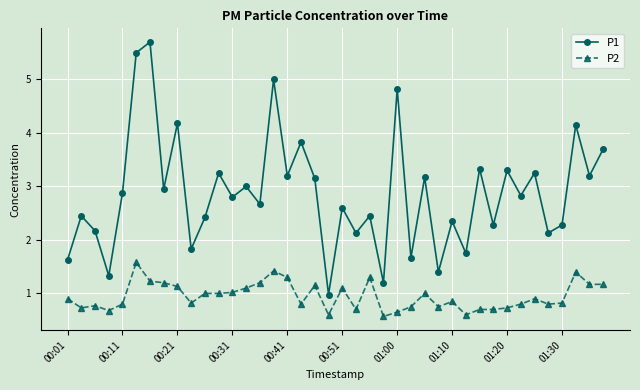

List the series in order of their peak value, lowest first.

P2, P1